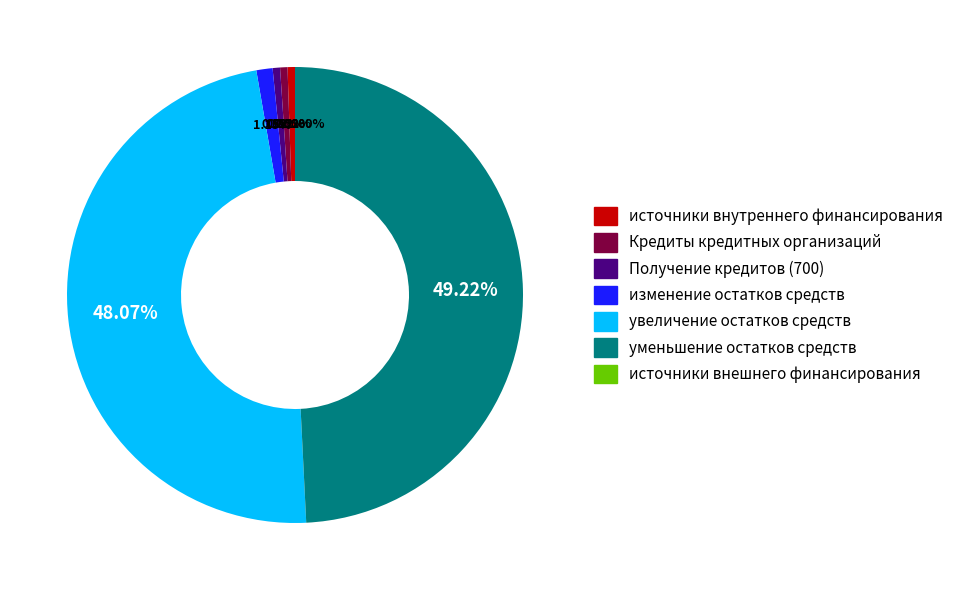

Which category has the smallest portion of the pie?

источники внешнего финансирования